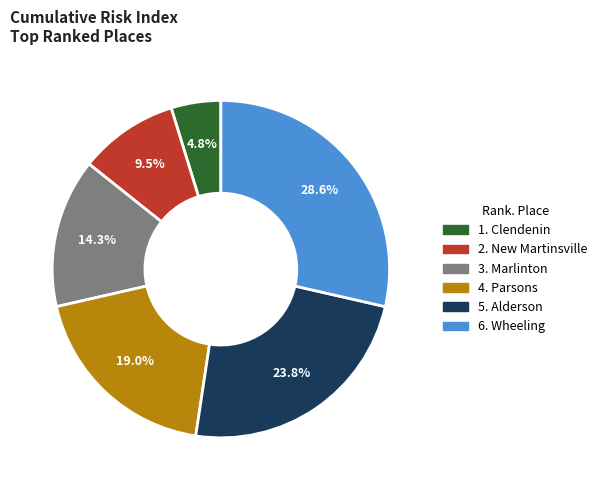

Does any single category account for the majority?

No